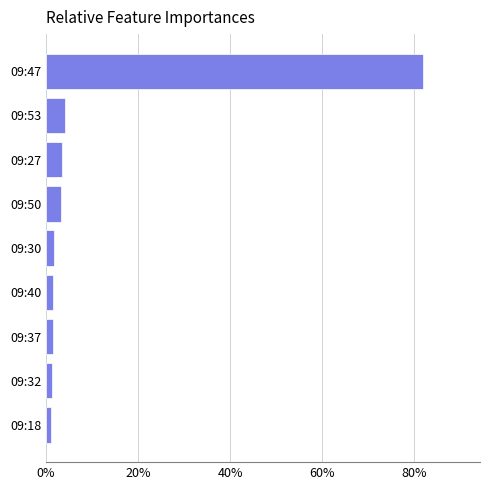

The chart shows a value of 3.3 at 09:50. True or false?

True